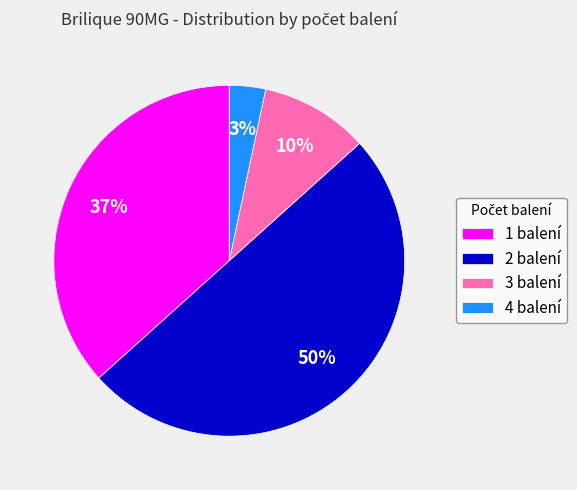

How many slices are in this pie chart?

4